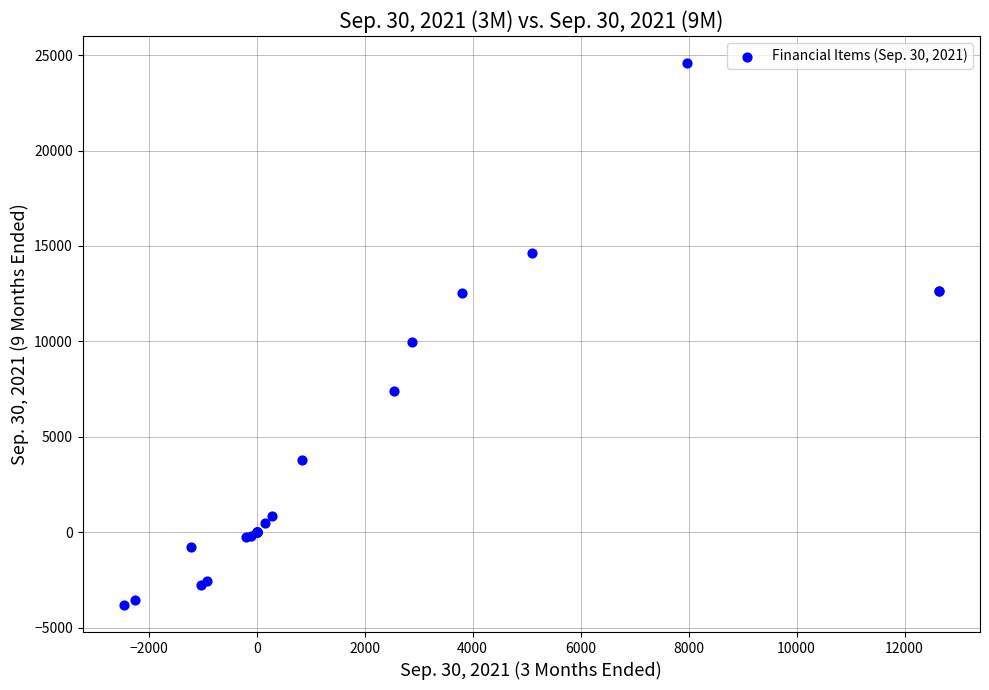

What Y value in the scatter plot is closest to 10384?

9959.0